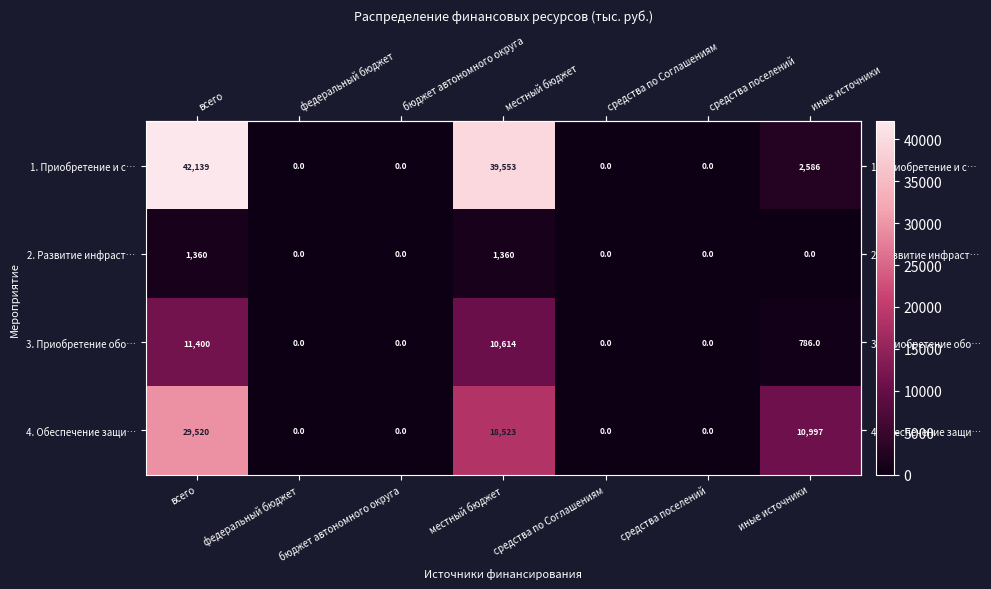

The value of 1. Приобретение и с… at всего is 42139. True or false?

True